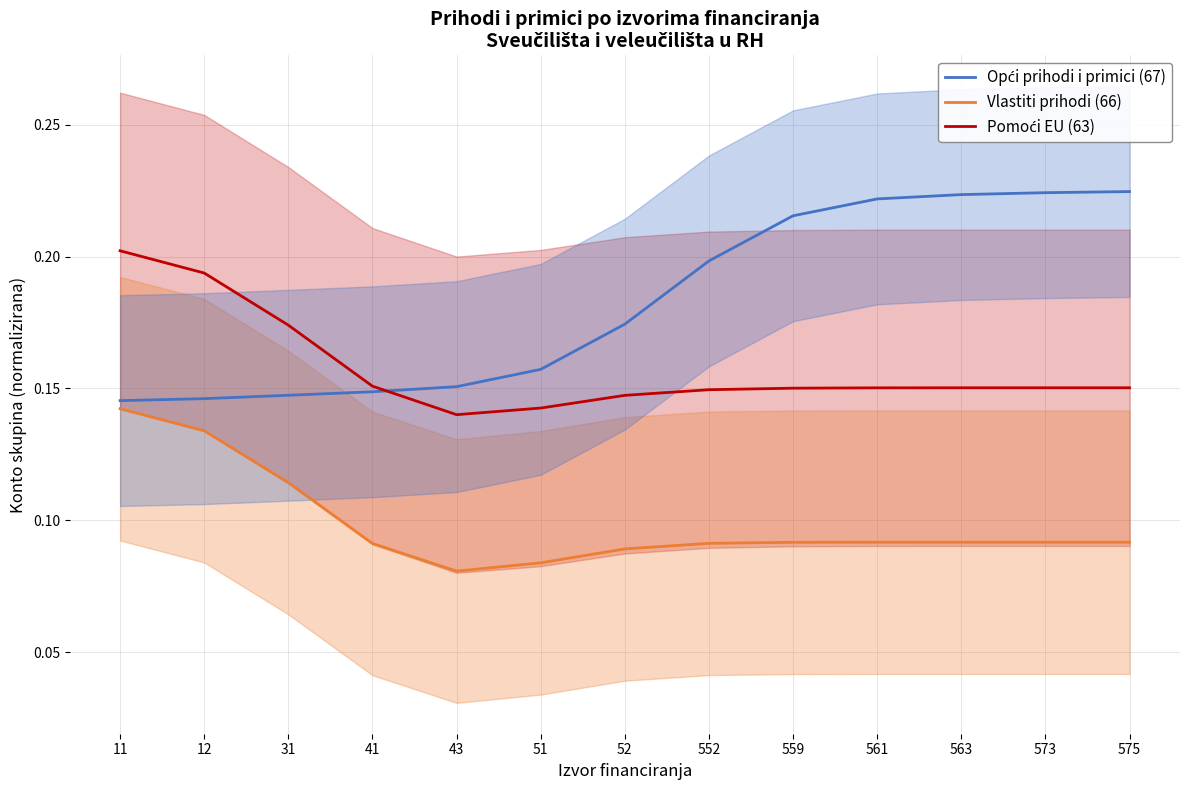

Reading right to left, list all the values displayed in this chart.

Opći prihodi i primici (67): 0.2	0.2	0.2	0.2	0.2	0.2	0.2	0.2	0.2	0.1	0.1	0.1	0.1
Vlastiti prihodi (66): 0.1	0.1	0.1	0.1	0.1	0.1	0.1	0.1	0.1	0.1	0.1	0.1	0.1
Pomoći EU (63): 0.2	0.2	0.2	0.2	0.2	0.1	0.1	0.1	0.1	0.2	0.2	0.2	0.2